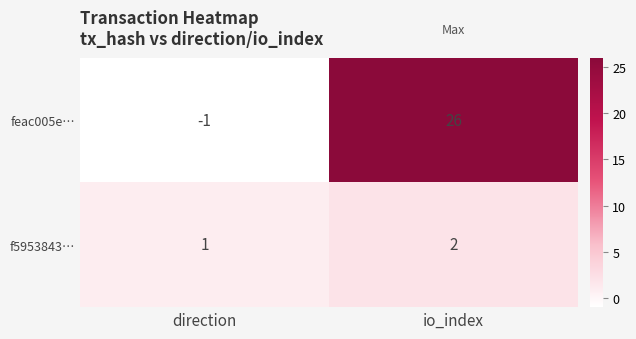

Which series changed the most between direction and io_index?

feac005e…